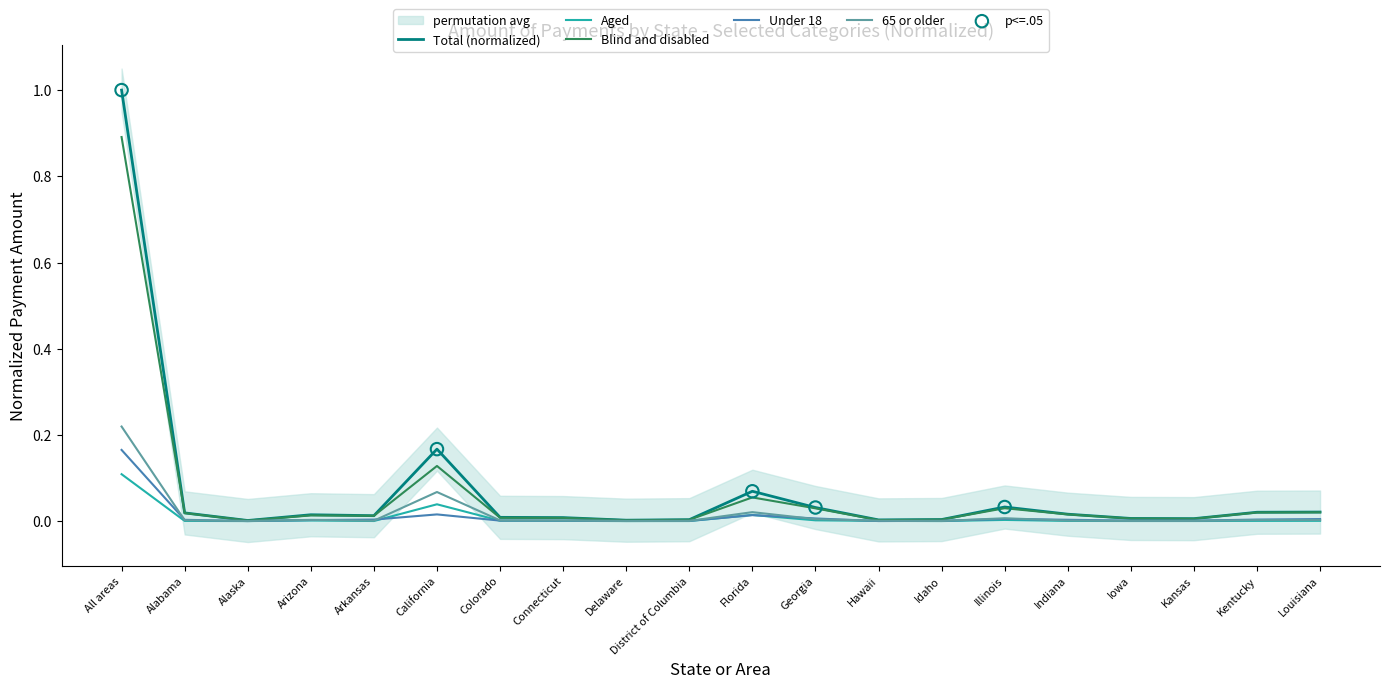

Which series has the widest spread of Y values?

Total